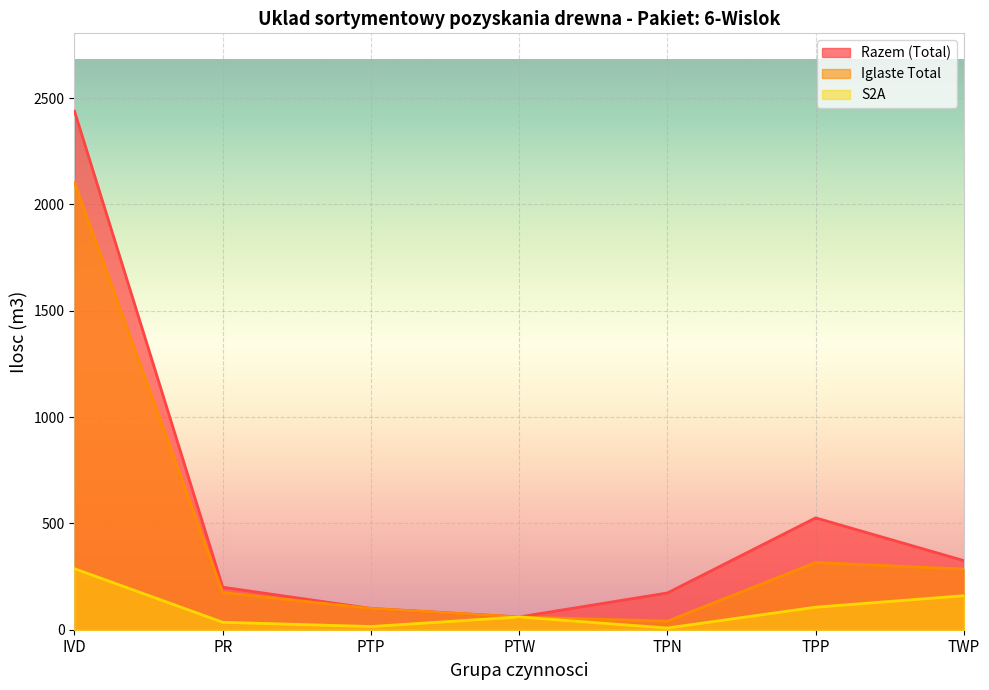

Reading right to left, transcribe all the data shown in this chart.

Razem (Total): 325	526	173	60	100	200	2439
Iglaste Total: 285	316	40	60	100	175	2104
S2A: 160	106	8	60	15	35	287